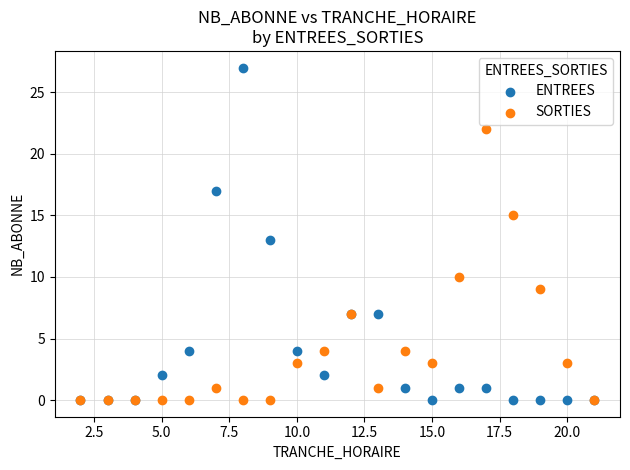

In the SORTIES series, what Y value is closest to 11?

10